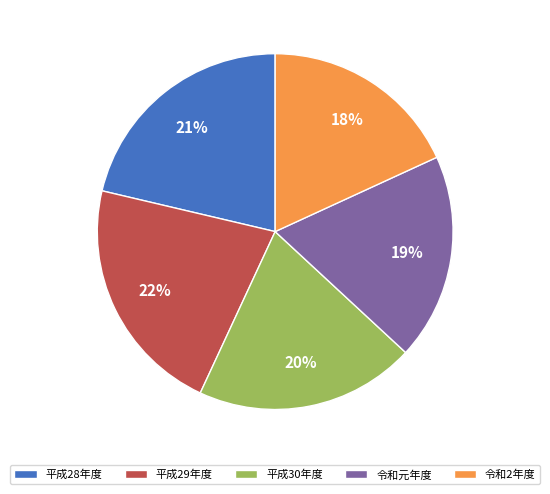

Is there any slice that represents more than half of the pie?

No